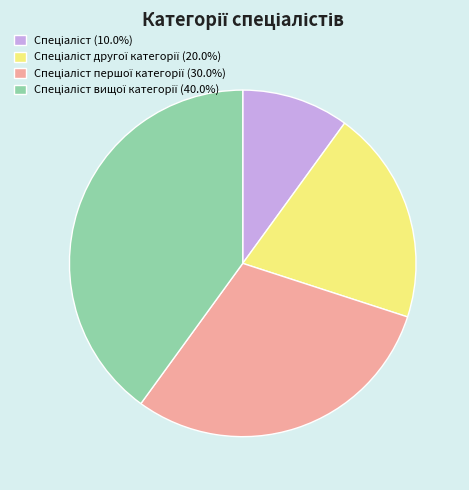

Is there any slice that represents more than half of the pie?

No